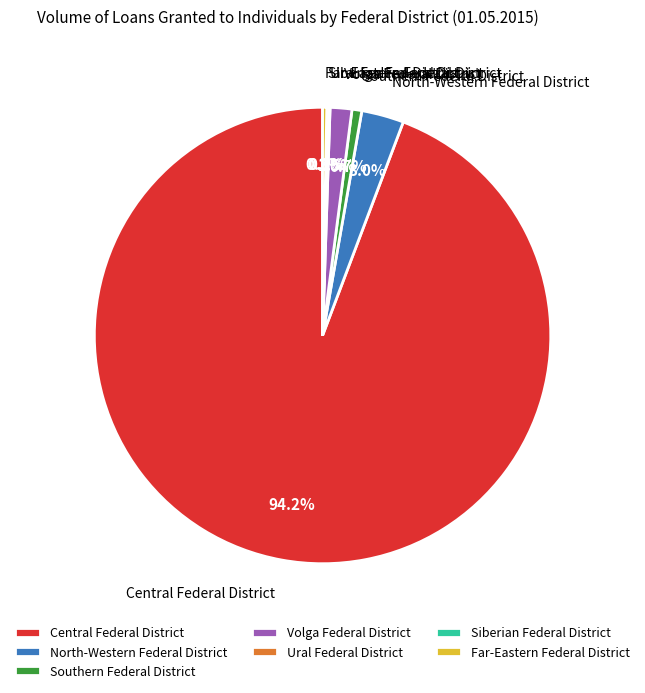

Which category has the biggest portion of the pie?

Central Federal District